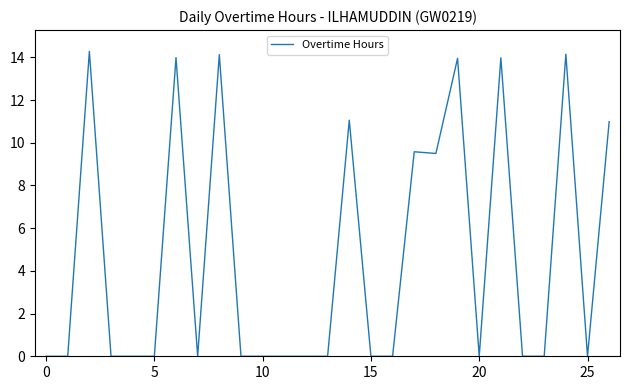

What is the difference between the maximum and minimum values?

14.3